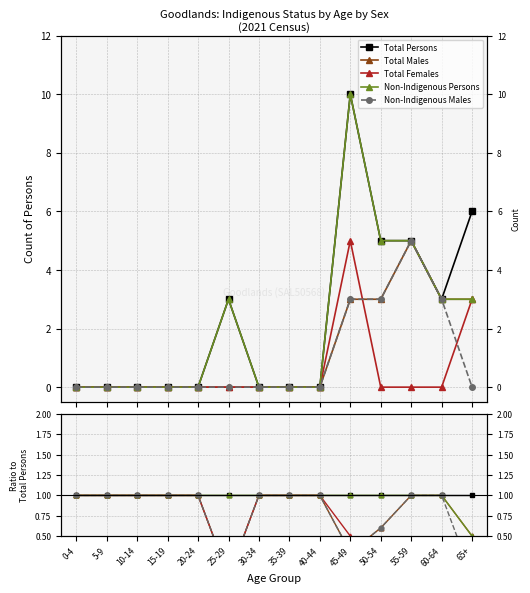

The value of Total Females at 65+ is 0.5. True or false?

True